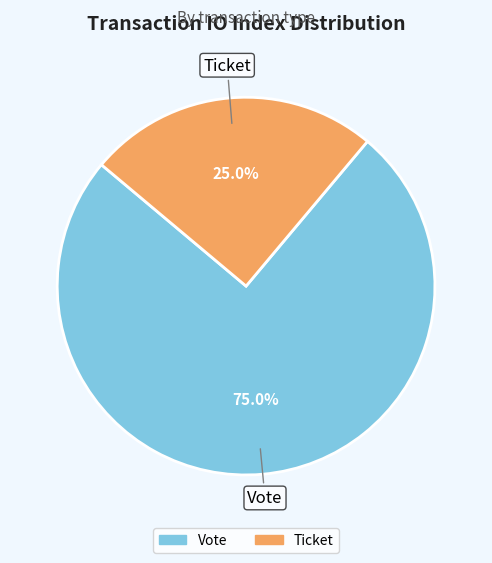

How much of the chart is everything except Ticket?

75.0%